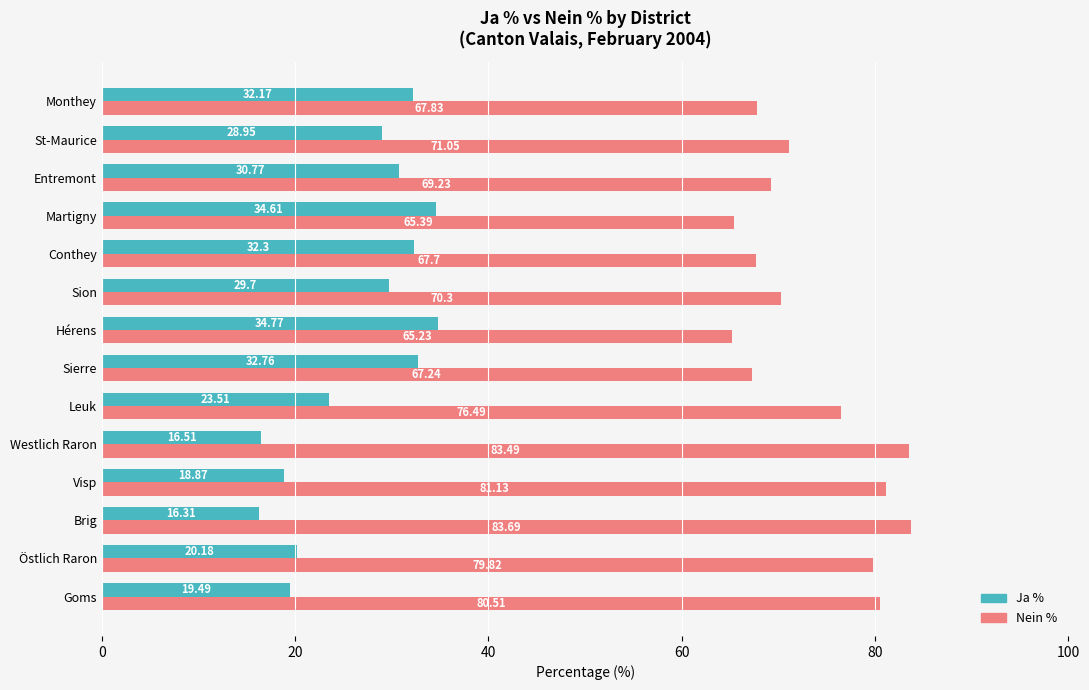

Where is Nein % nearest to the value 74?

Leuk